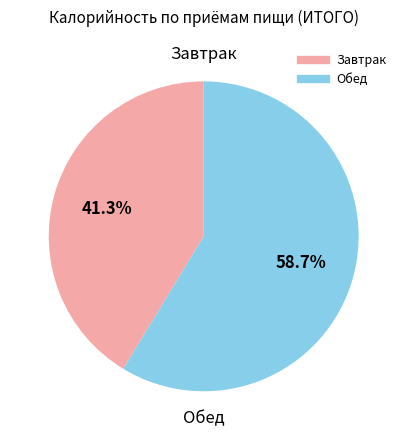

What is the largest slice in the pie chart?

Обед